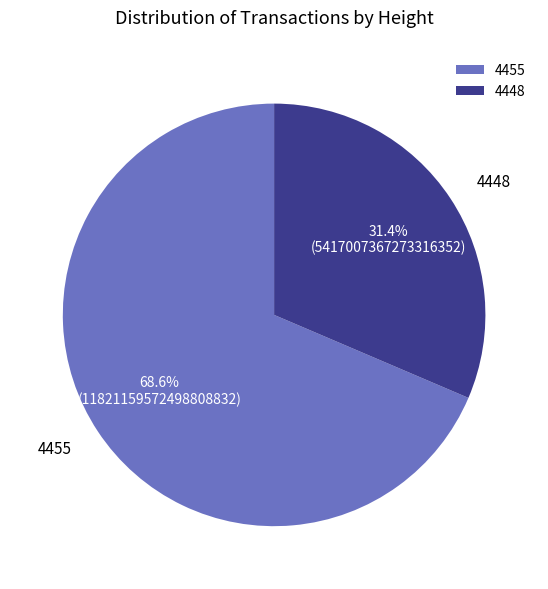

To the nearest percent, what is the difference between the 4448 and 4455 slice percentages?

37%